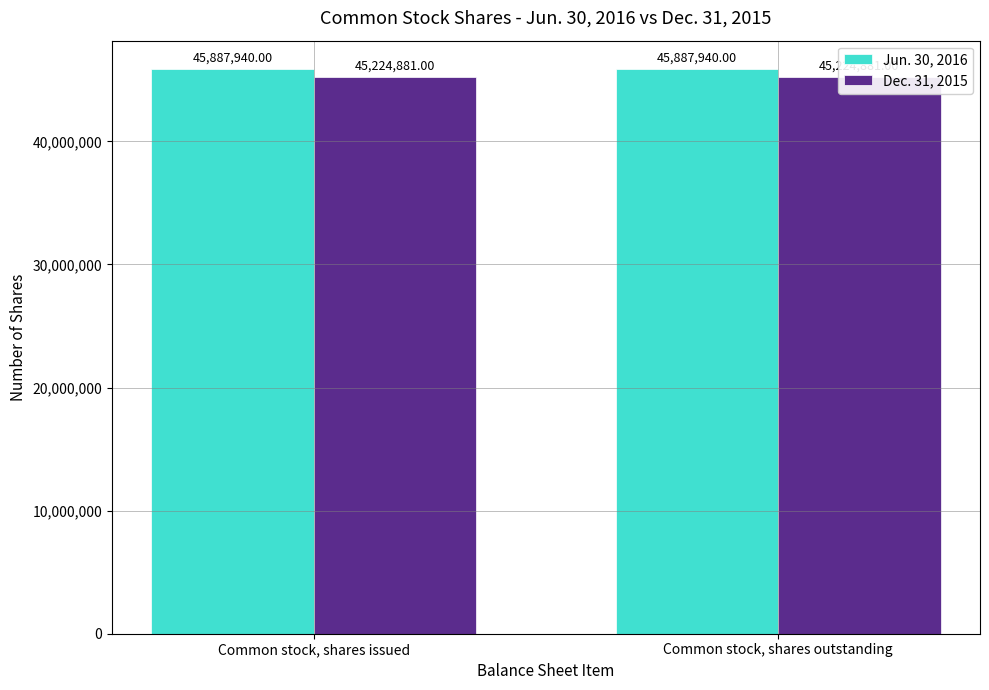

Rank the categories by Jun. 30, 2016 value from highest to lowest.

Common stock, shares issued, Common stock, shares outstanding